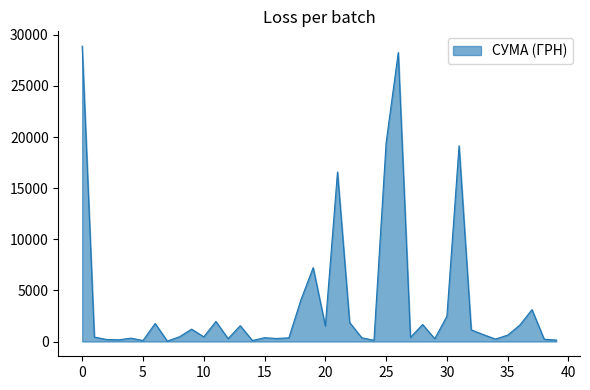

What is the difference between the maximum and minimum values?

28850.8